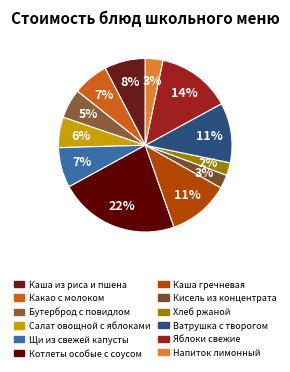

How many segments does this pie chart have?

12